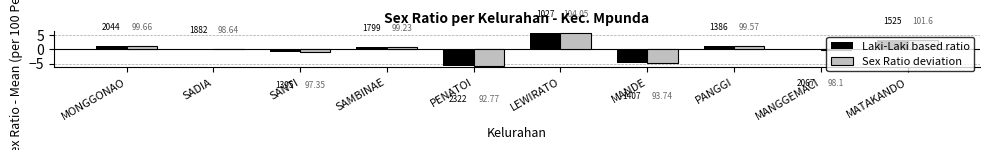

What are all the series names shown in the legend?

Laki-Laki based ratio, Sex Ratio deviation